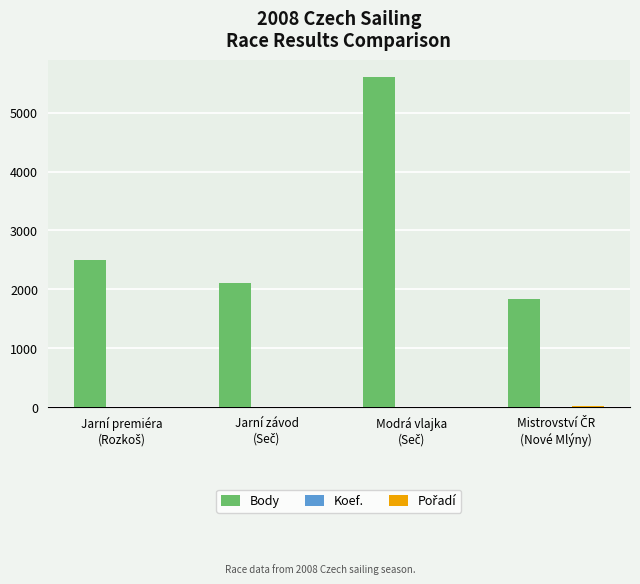

What is the sum of all Body values?

12045